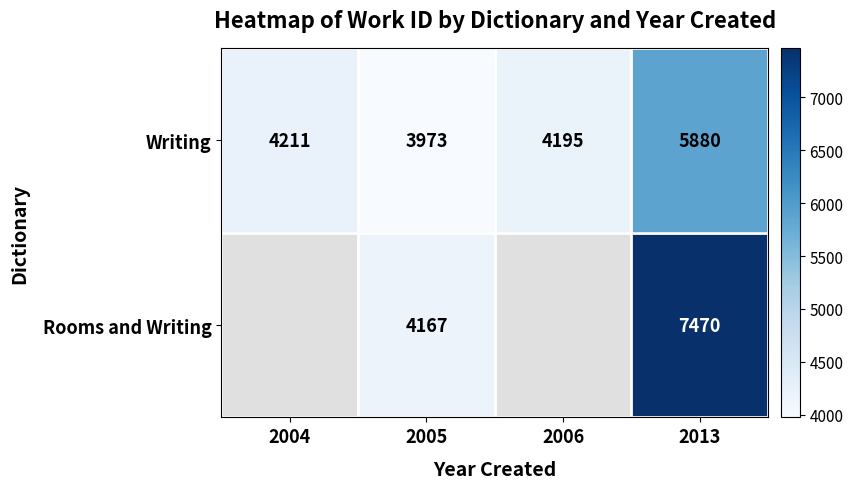

At how many categories does at least one series exceed 4381?

1